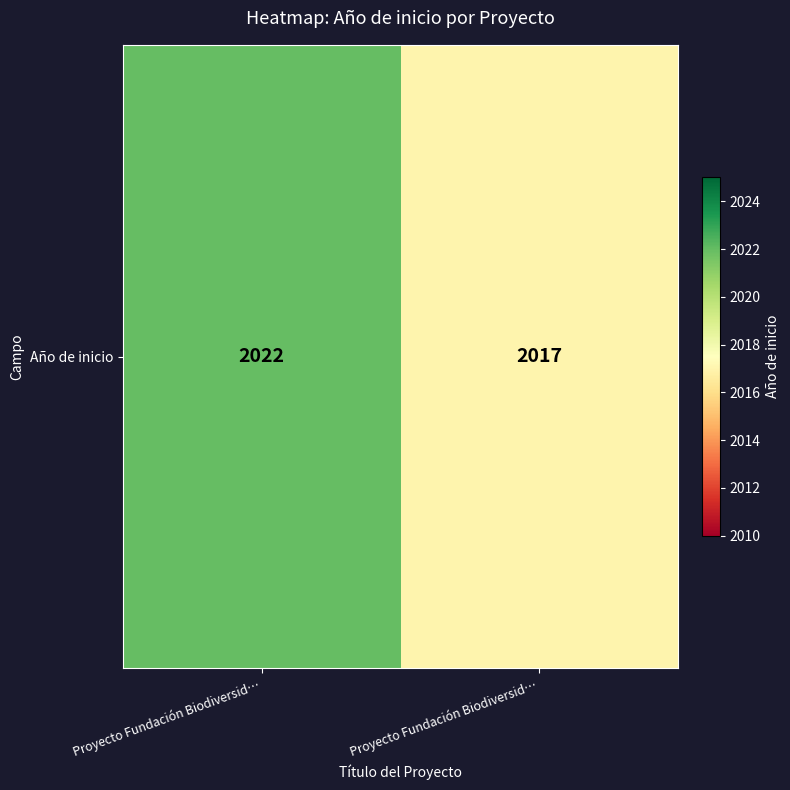

Count the values in the range 2017 to 2022.

2